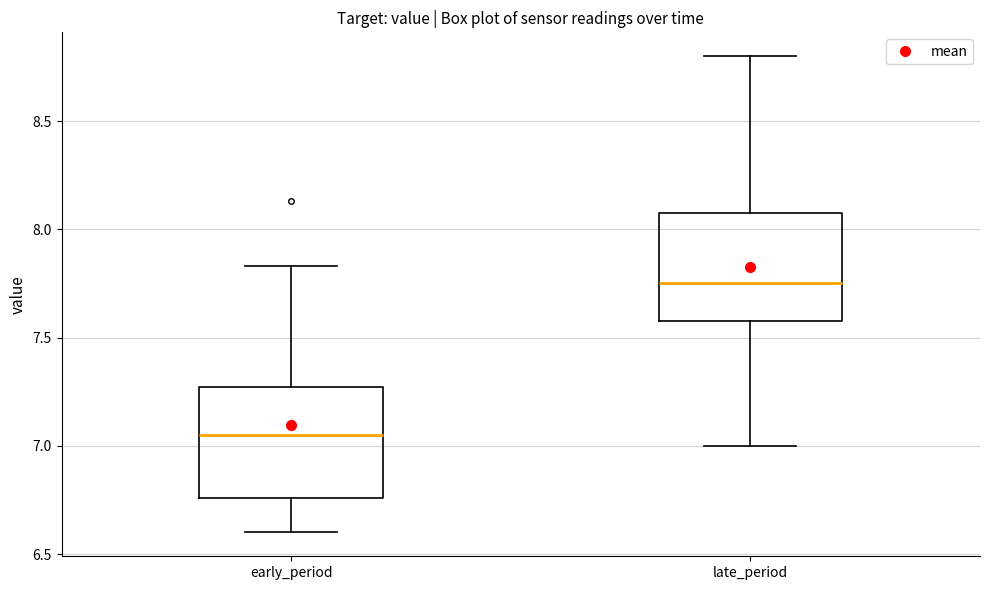

Where does the upper whisker of the box for early_period end on the y-axis? The values are not printed on the chart, so give them approximately, as read against the axis.

7.85